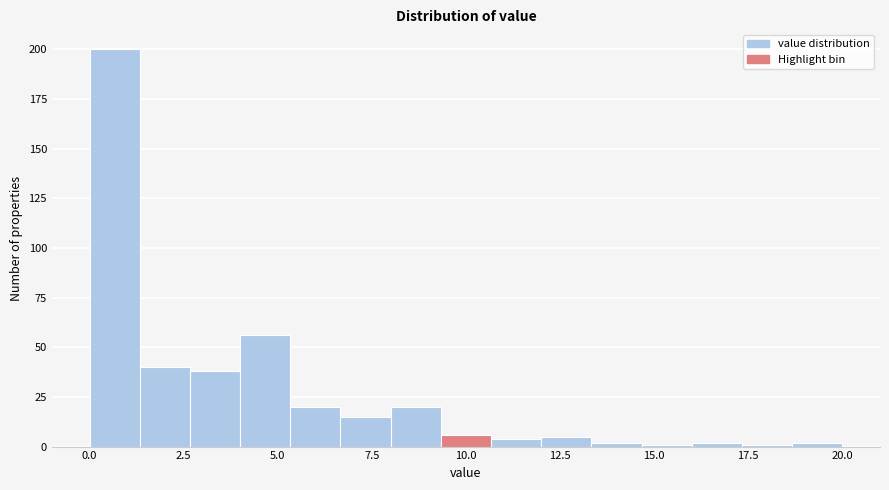

Read against the x-axis, roughly where is the centre of the tallest bar?

0.5